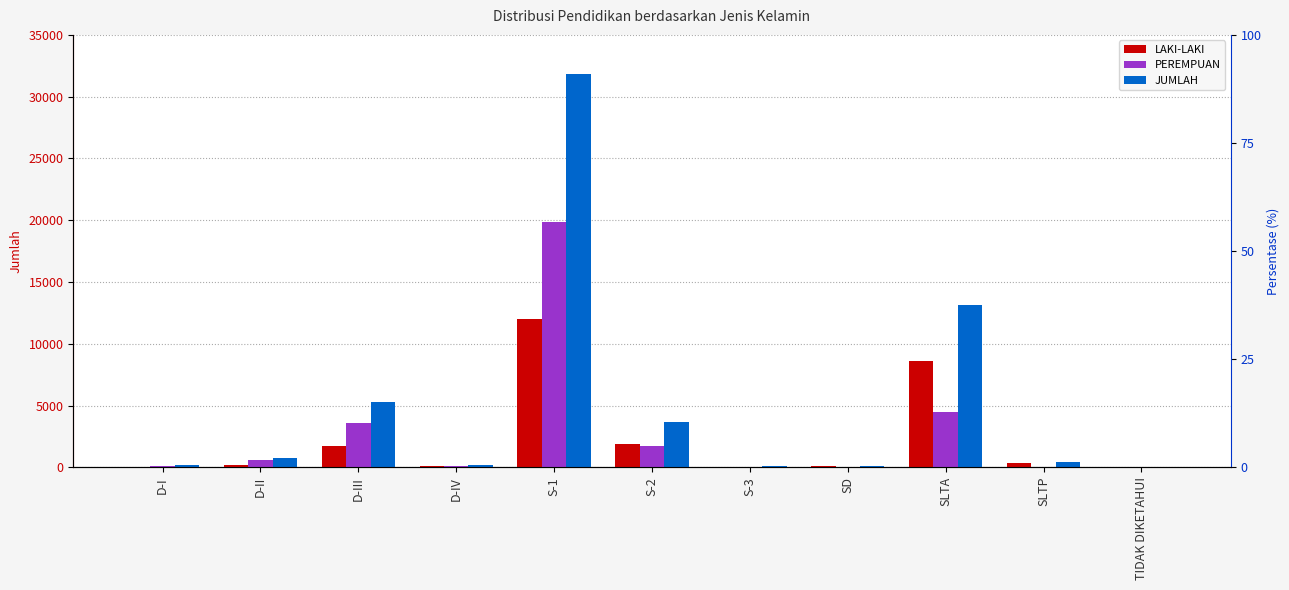

How many bars are there in each group?

3